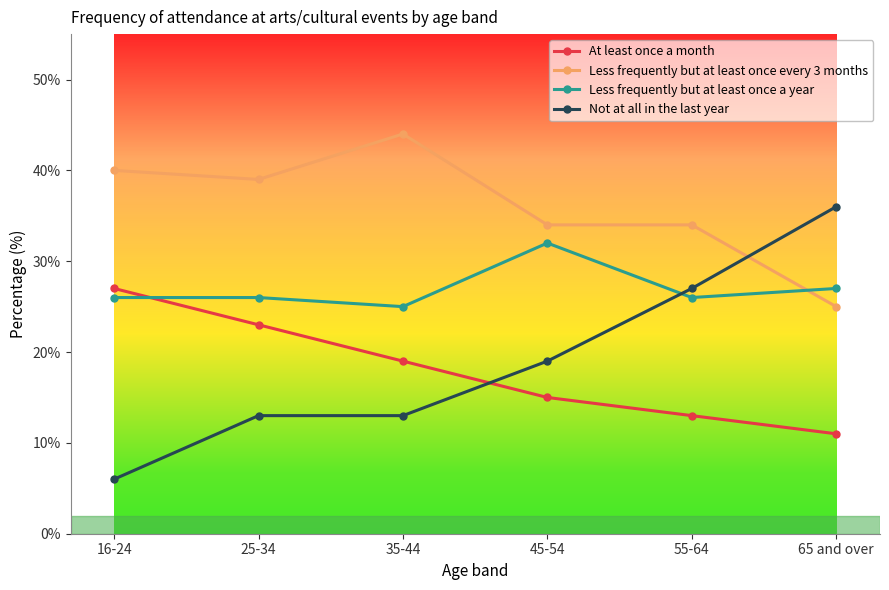

What position from the right is 35-44?

4